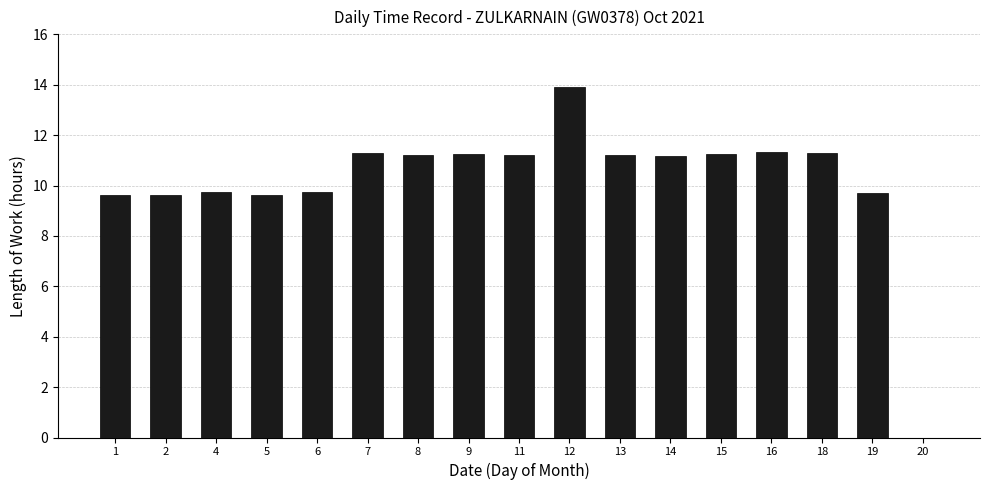

Which has a higher value, 13 or 1?

13